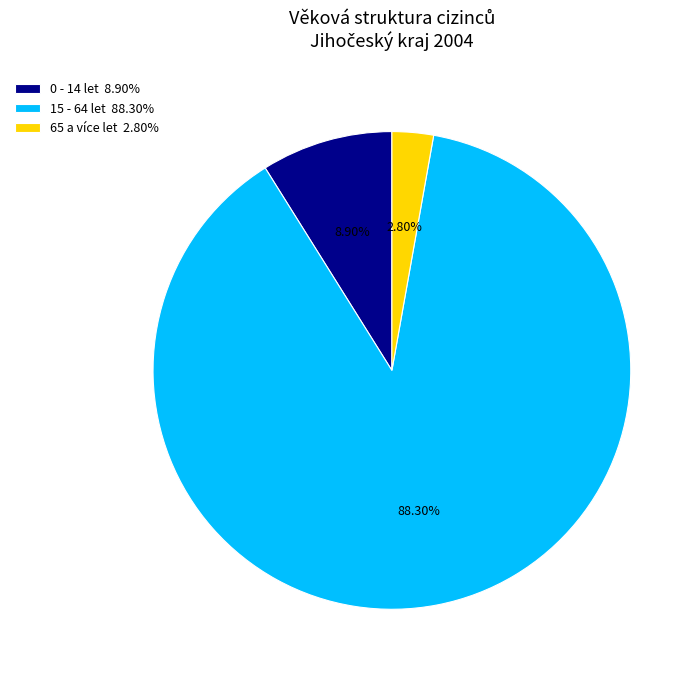

What percentage do 65 a více let and 0 - 14 let together represent?

11.7%